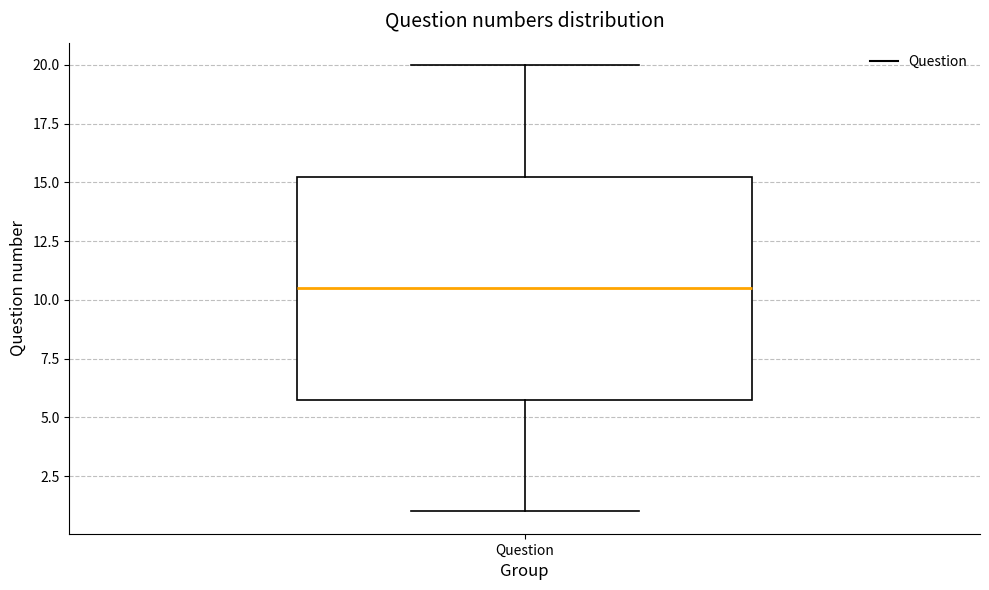

Transcribe this box plot: give where the median line is, the range the box spans, and where the two whiskers end, as read against the y-axis. The values are not printed on the chart, so give them approximately, as read against the axis.

median 10.5, box 6.0 to 15.5, whiskers 1.0 to 20.0